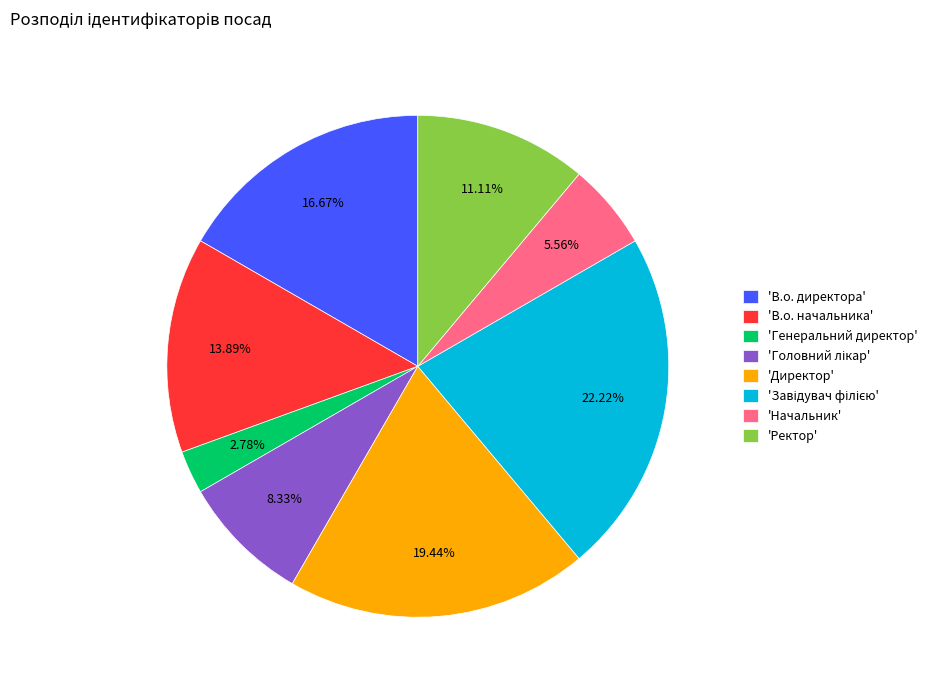

Do 'В.о. начальника' and 'Начальник' together represent more than half of the pie?

No